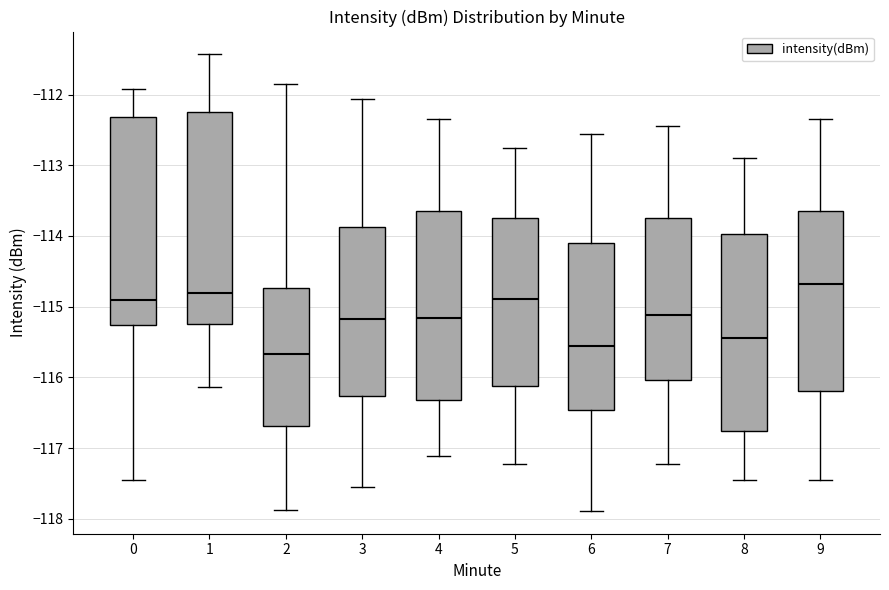

Where does the lower whisker of the box at x = 4 end on the y-axis? The values are not printed on the chart, so give them approximately, as read against the axis.

-117.1